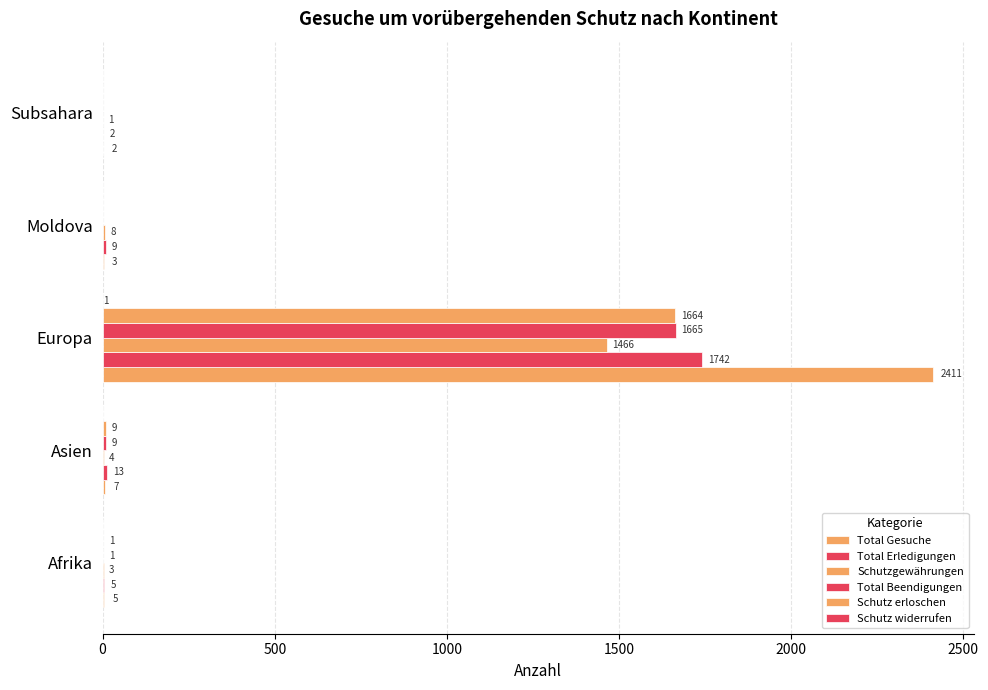

What is the difference between the maximum and minimum values in the Schutzgewährungen series?

1465